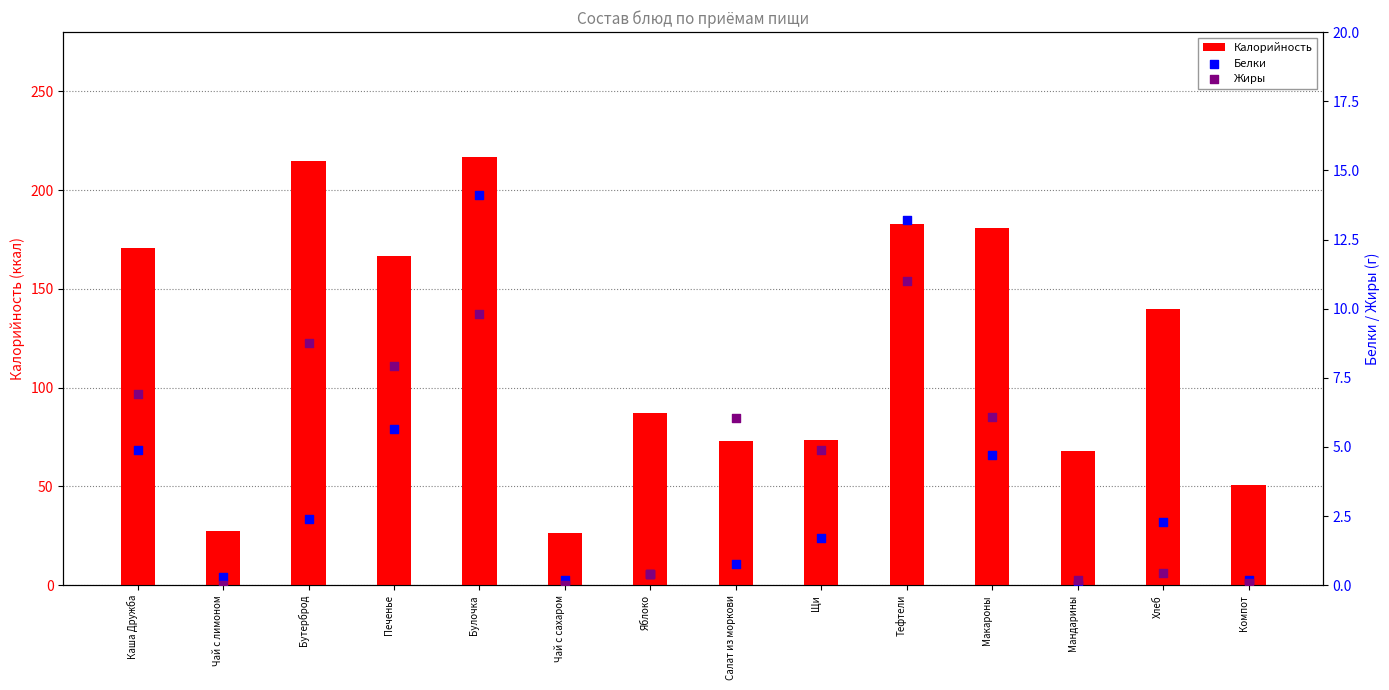

At how many categories does at least one series exceed 214?

2